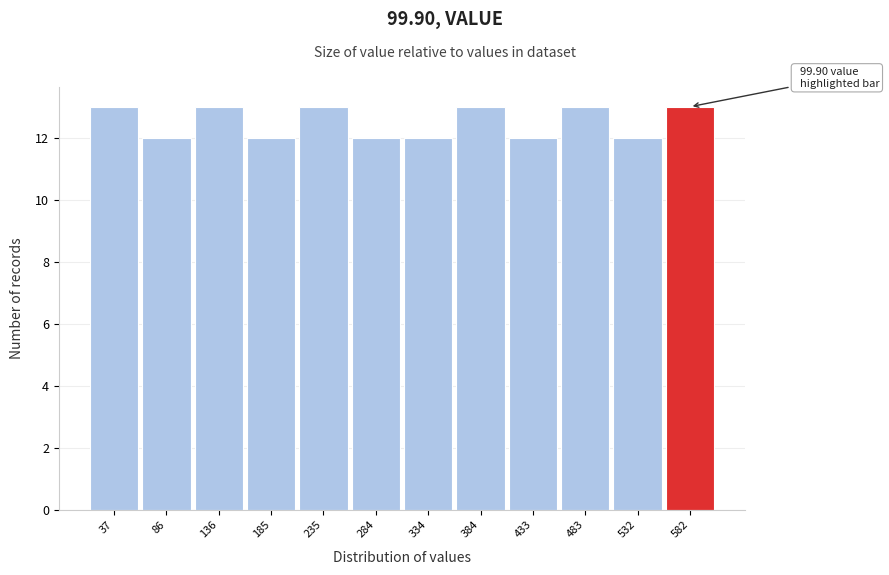

Reading left to right, transcribe all the data shown in this chart.

37=13	86=12	136=13	185=12	235=13	284=12	334=12	384=13	433=12	483=13	532=12	582=13